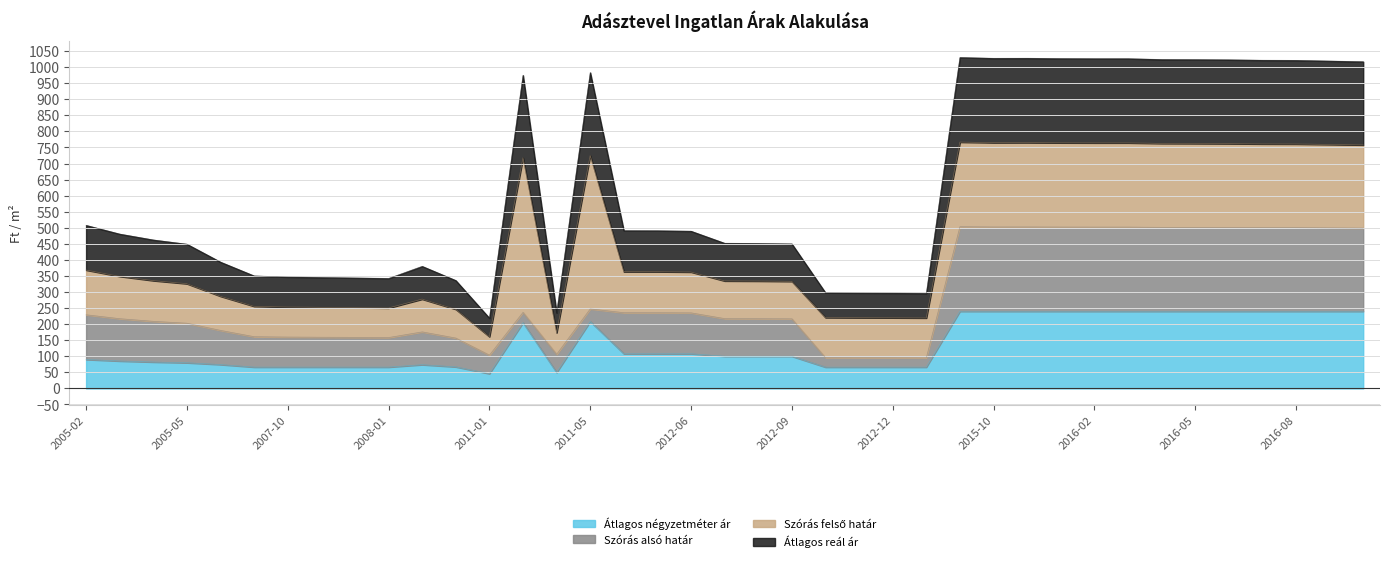

True or false: Átlagos reál ár and Átlagos négyzetméter ár cross at least once.

False